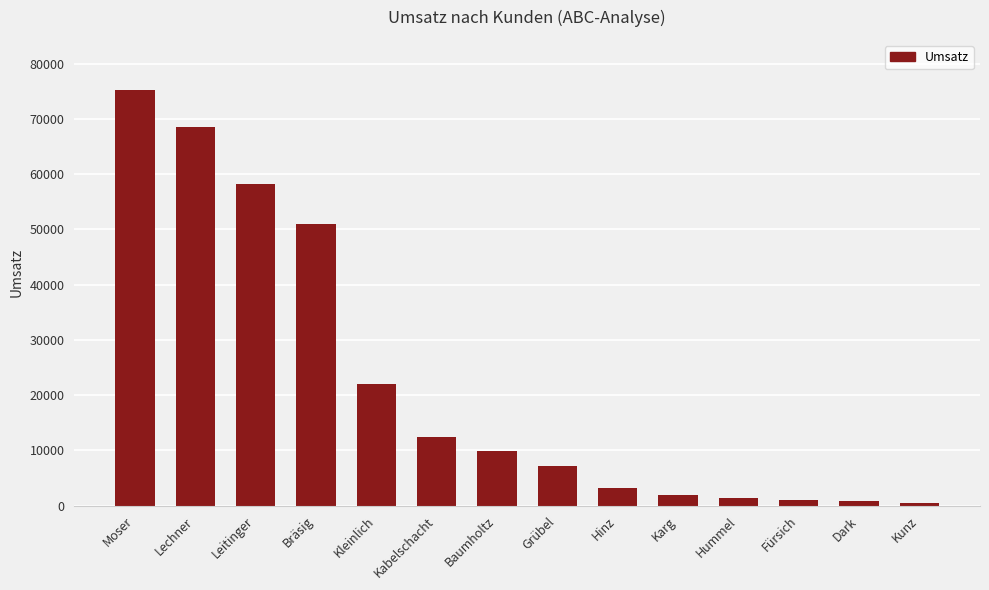

What is the change in value from Hinz to Karg?

-1200